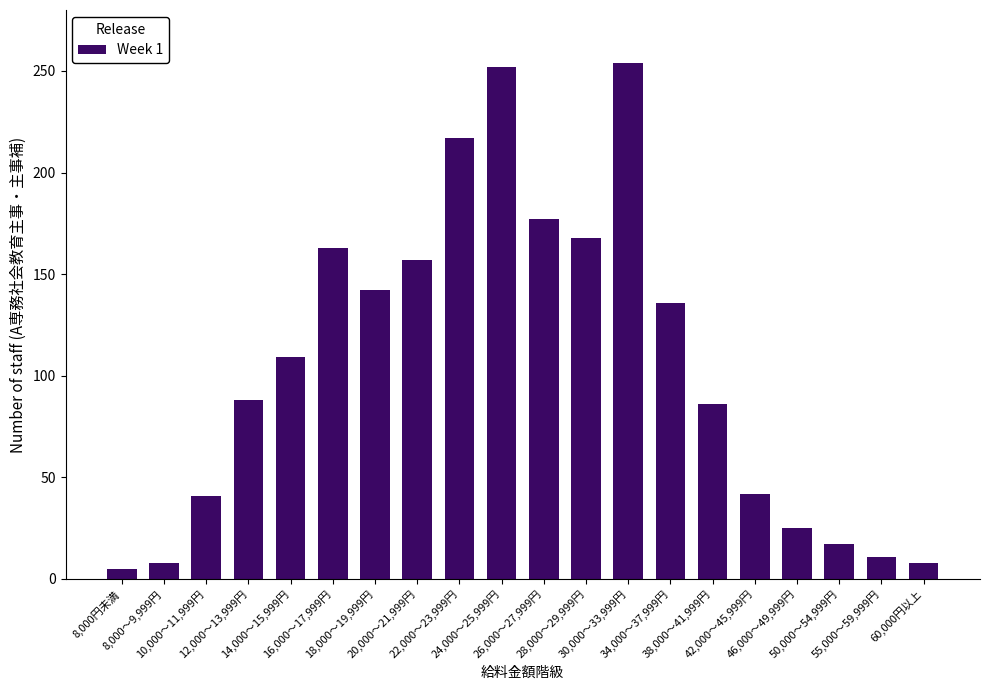

What is the label of the 8th bar from the left?

20,000～21,999円